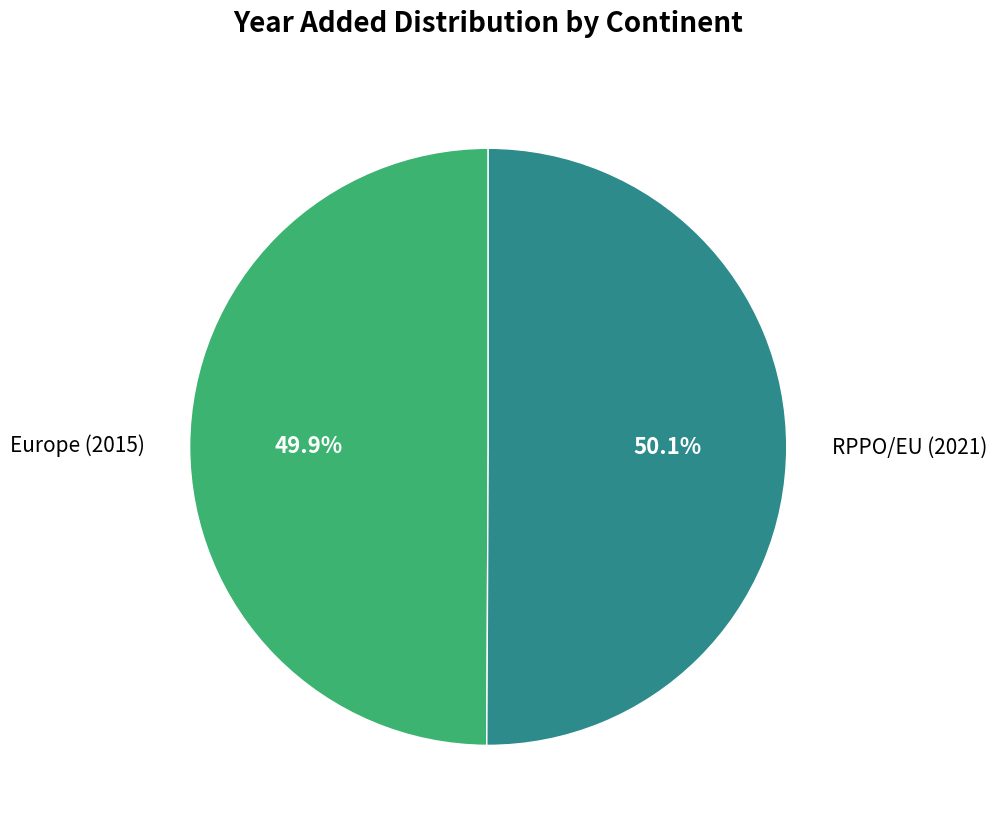

Combined, do Europe (2015) and RPPO/EU (2021) account for over 50%?

Yes